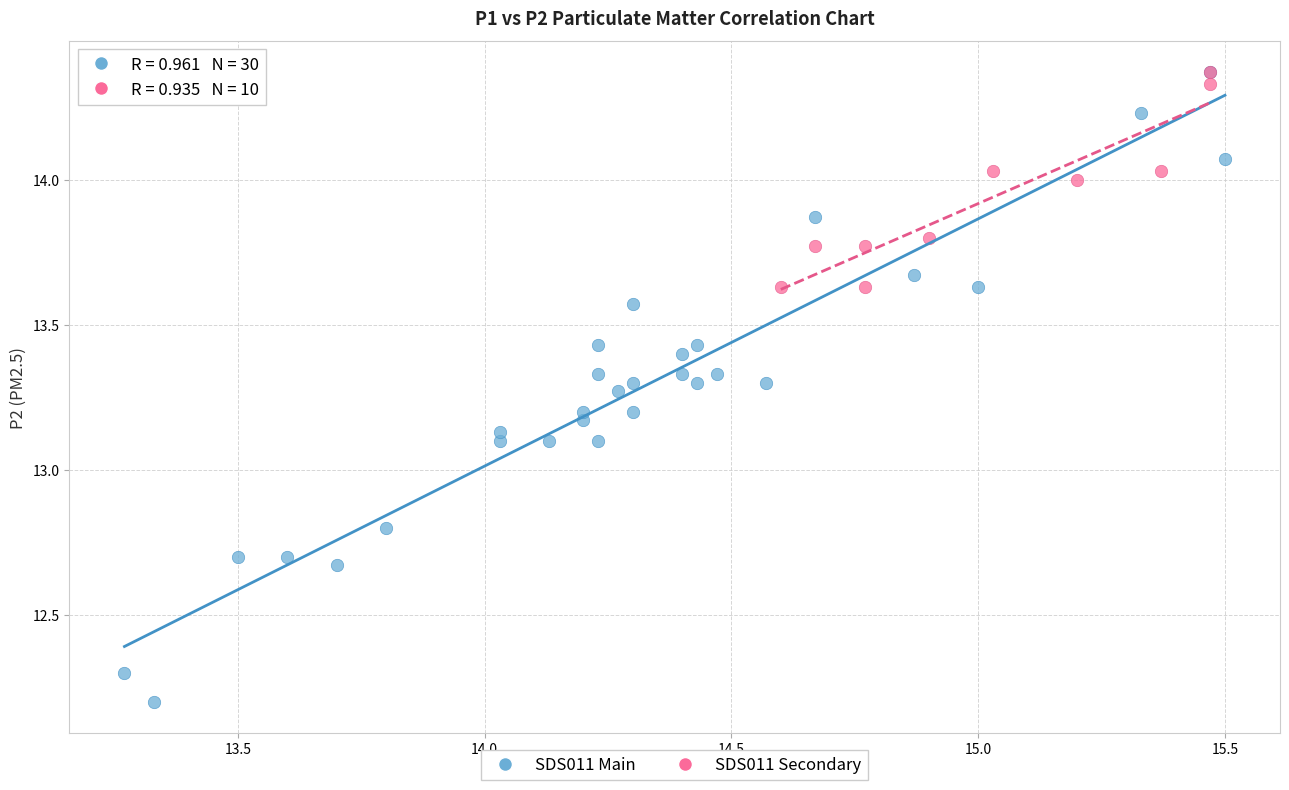

Which series reaches the minimum Y coordinate?

SDS011 Main